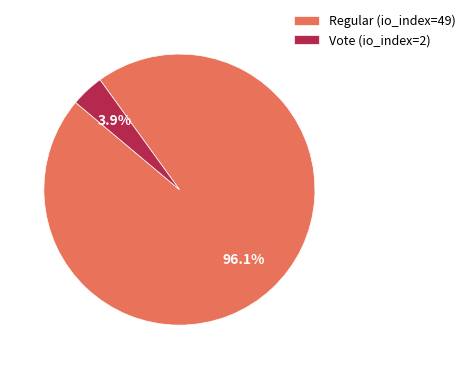

How many segments does this pie chart have?

2